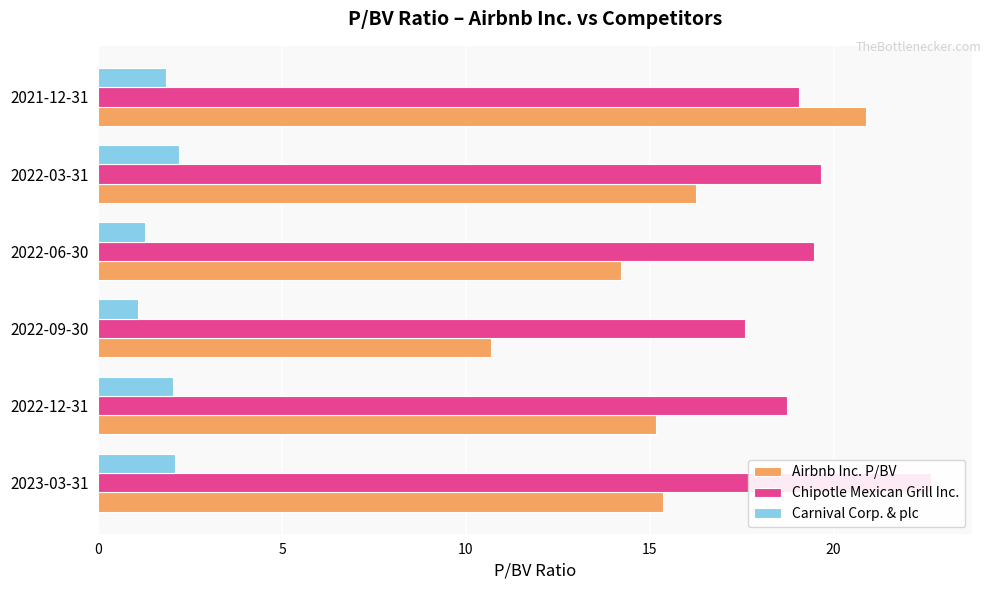

What is the average value of the Airbnb Inc. P/BV series?

15.4